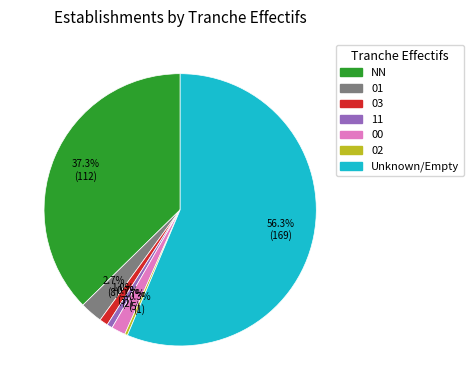

Is there a majority slice in this chart?

Yes